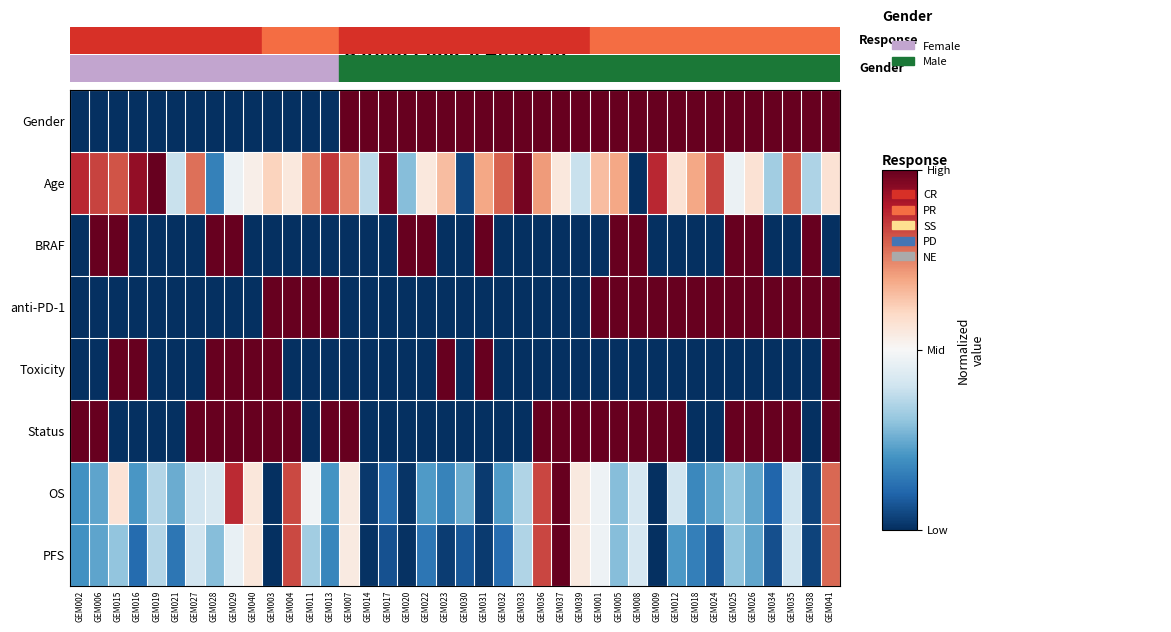

Between GEM021 and GEM029, which series saw the biggest shift?

BRAF